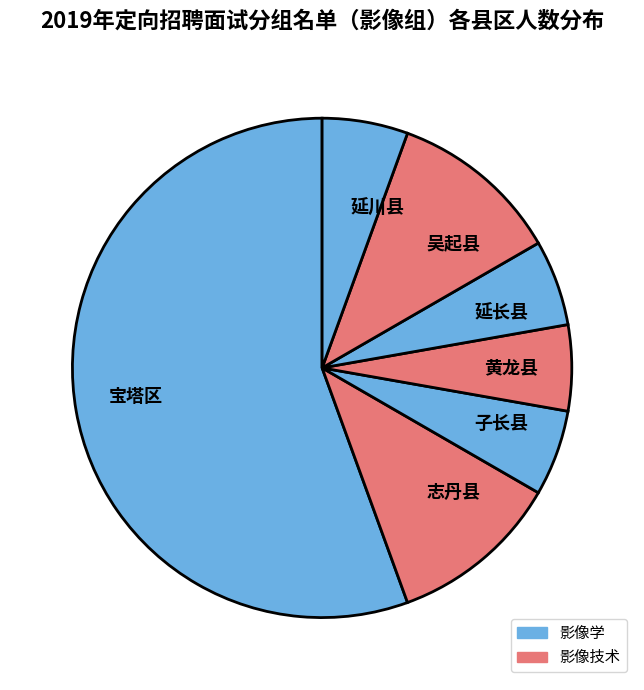

The 黄龙县 slice represents 6% of the pie. True or false?

True